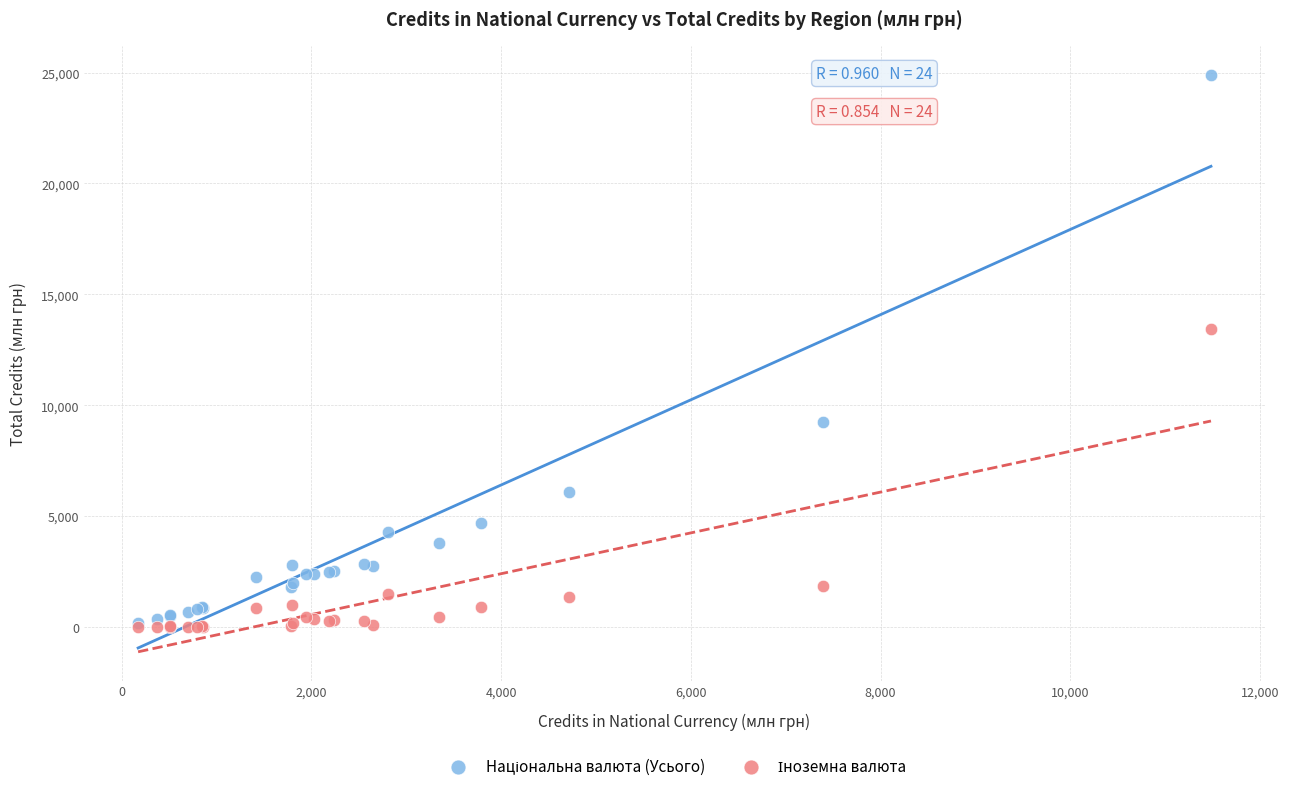

Across all series, what Y value is closest to 12450?

13417.6